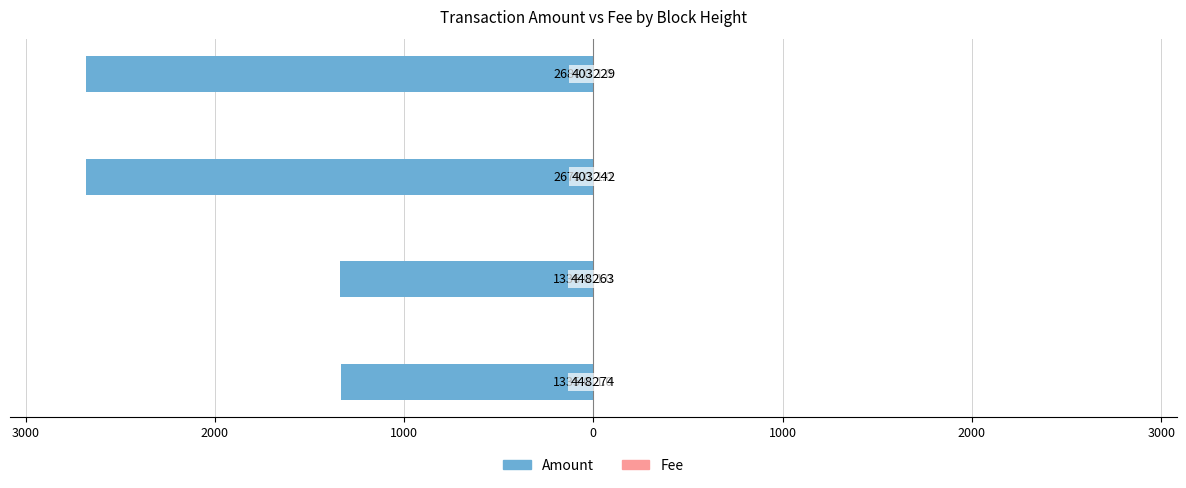

Reading left to right, transcribe all the data shown in this chart.

Amount: -1335.0	-1336.0	-2679.0	-2680.0
Fee: 0.3	0.3	0.3	0.3